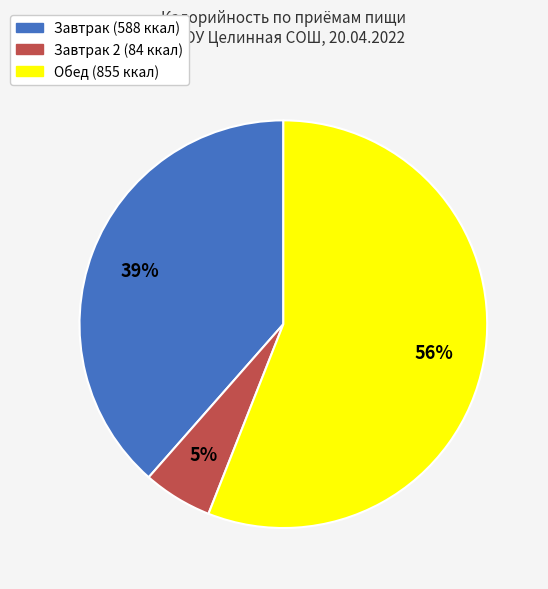

Does any single category account for the majority?

Yes